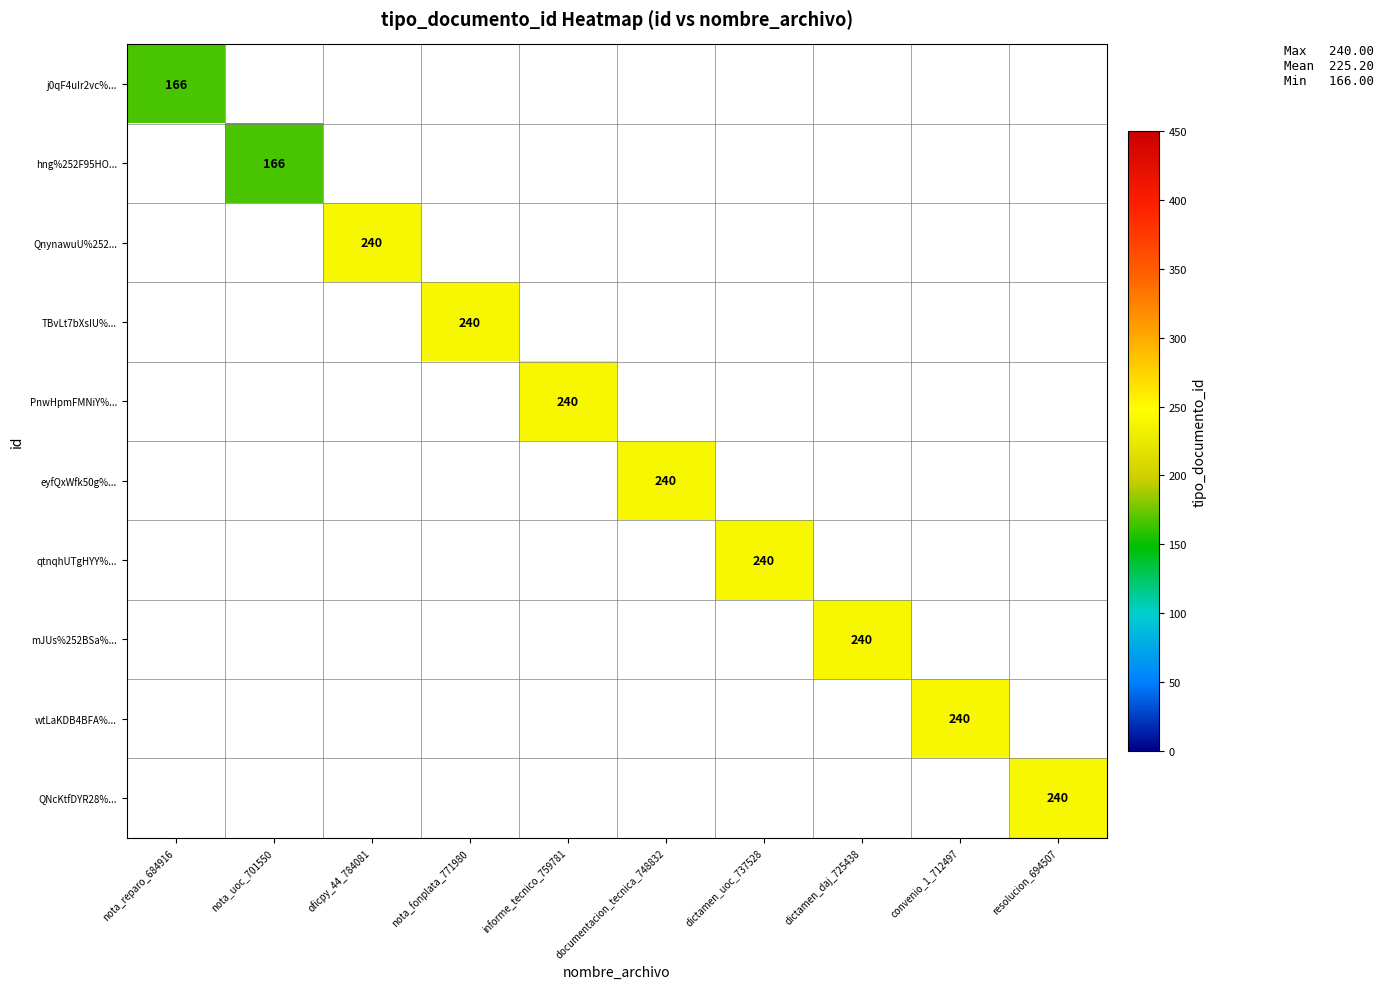

Count the number of data series in this chart.

10